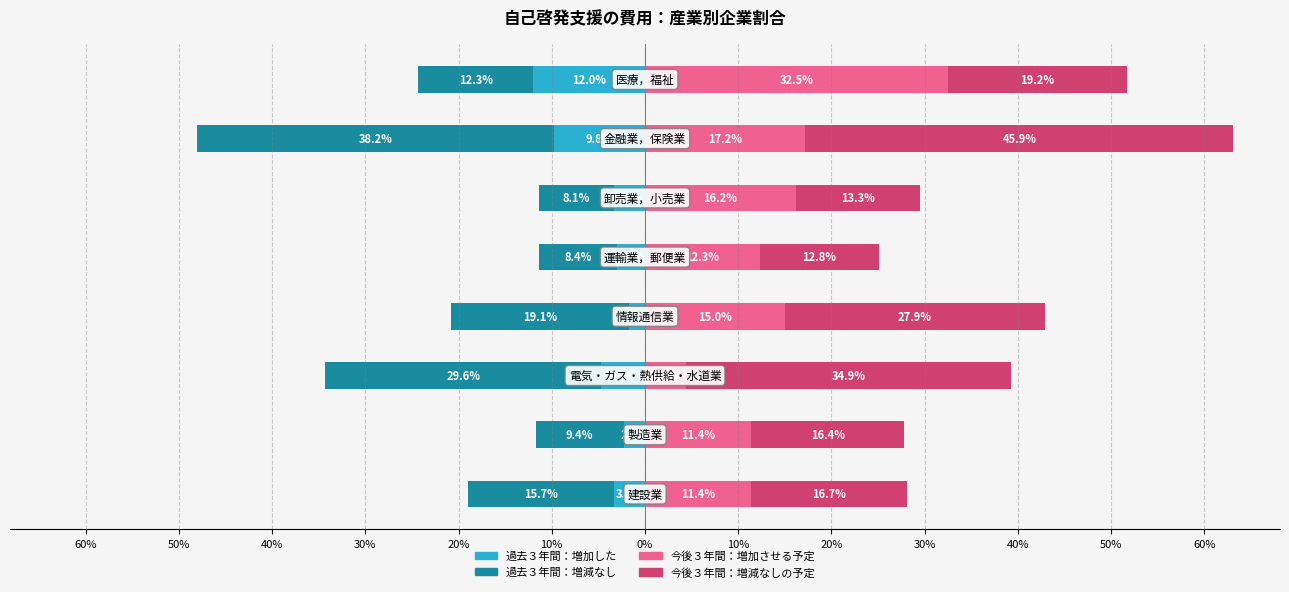

The value of 今後３年間：増加させる予定 at 60% is 4.6. True or false?

False